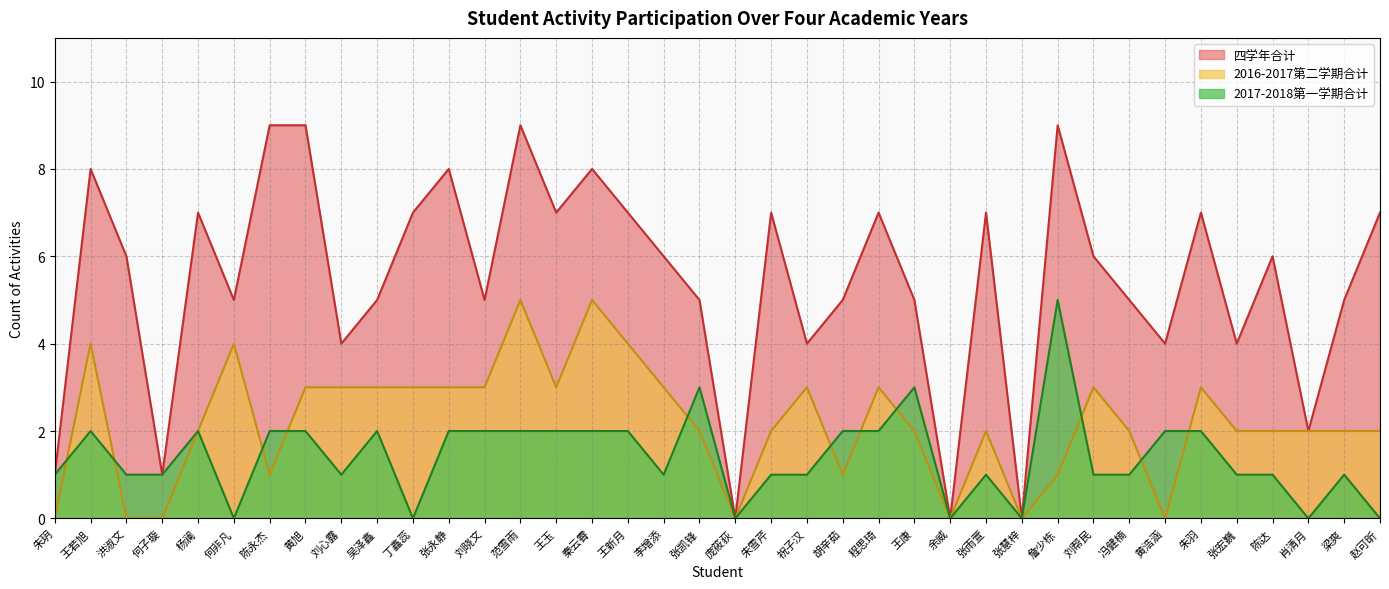

Which series changed the most between 王新月 and 朱雪芹?

2016-2017第二学期合计